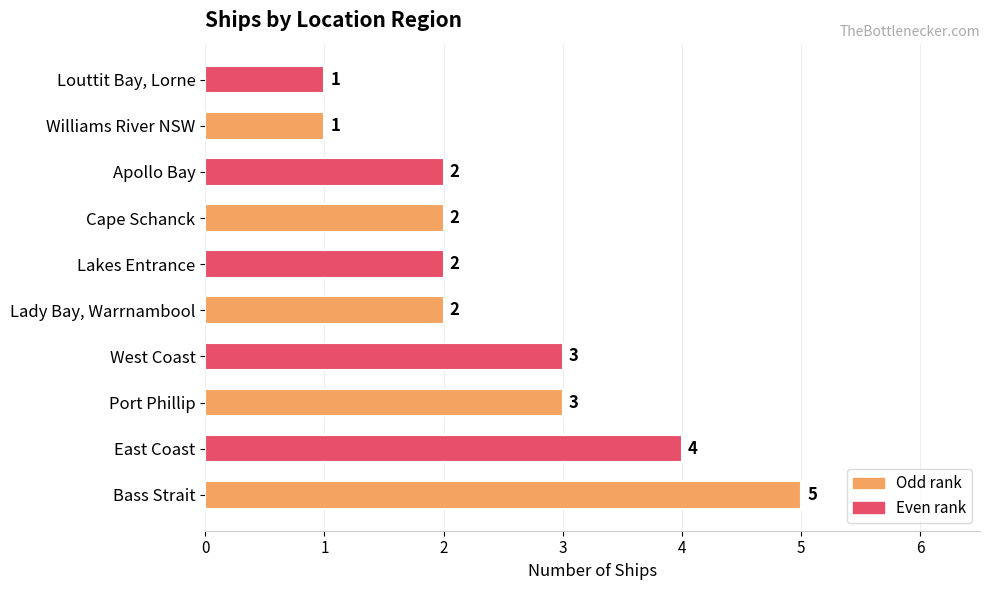

Reading bottom to top, list all the values displayed in this chart.

5	4	3	3	2	2	2	2	1	1